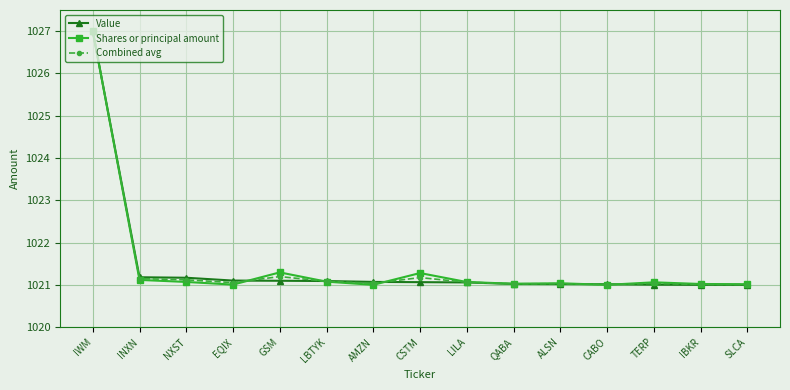

What is the label of the 4th point from the left?

EQIX